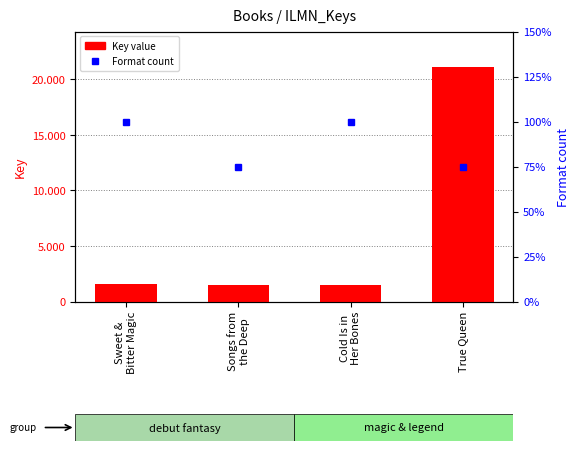

Count the Format count values in the range 3 to 4.

4